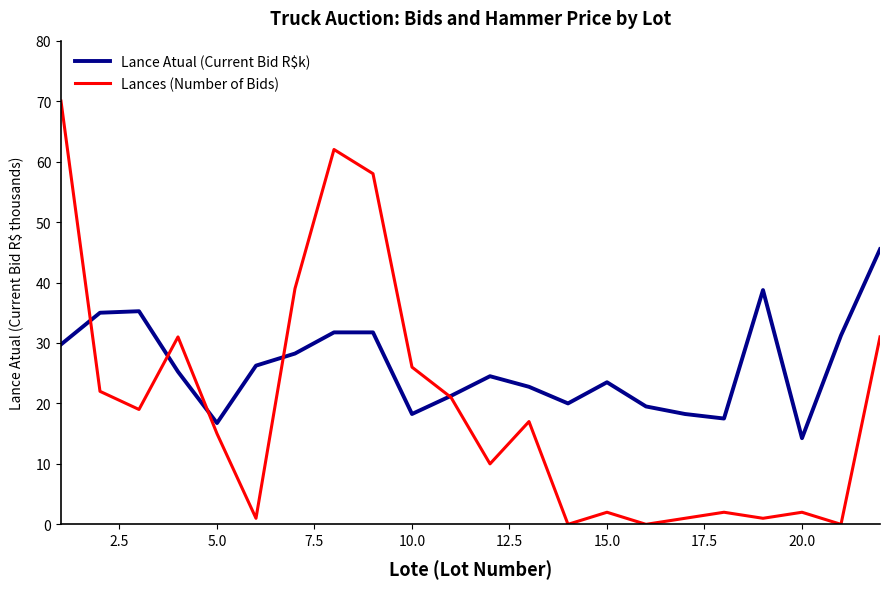

How many times do Lance Atual (Current Bid R$k) and Lances (Number of Bids) cross each other?

5